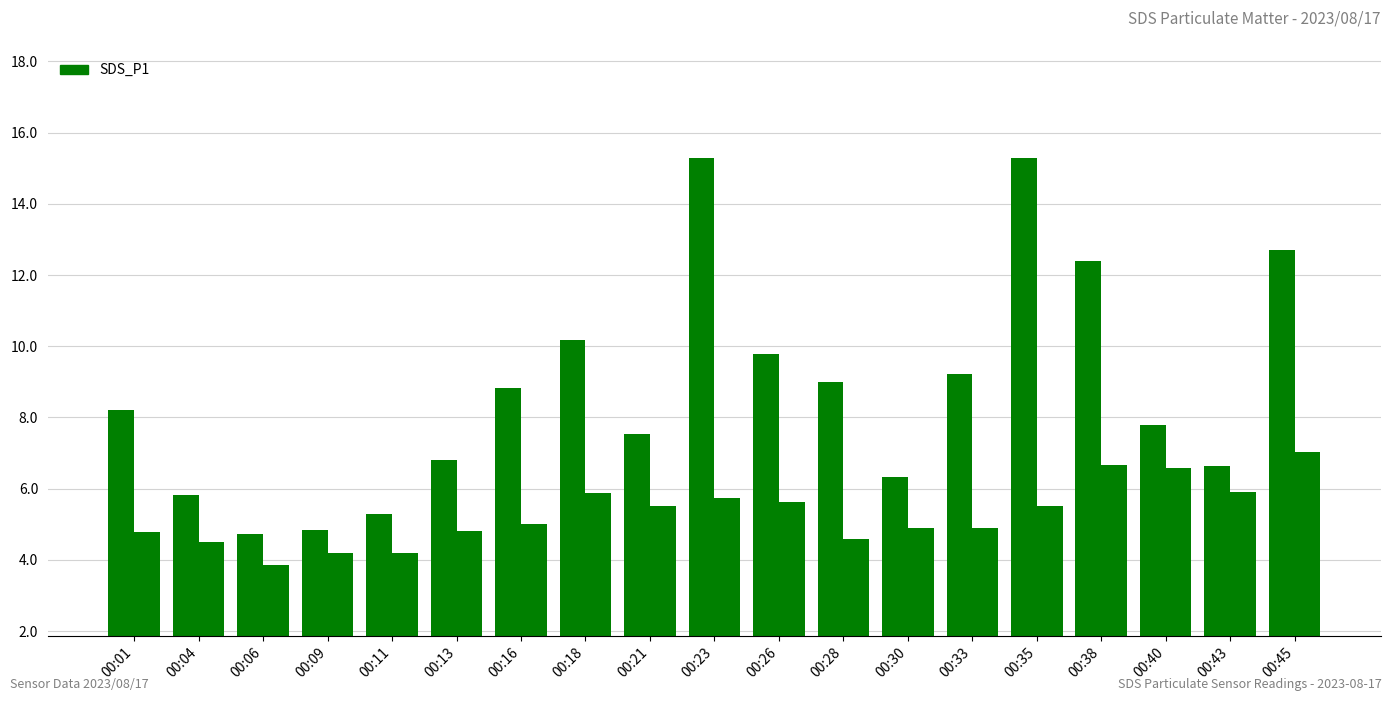

Count the number of data series in this chart.

2